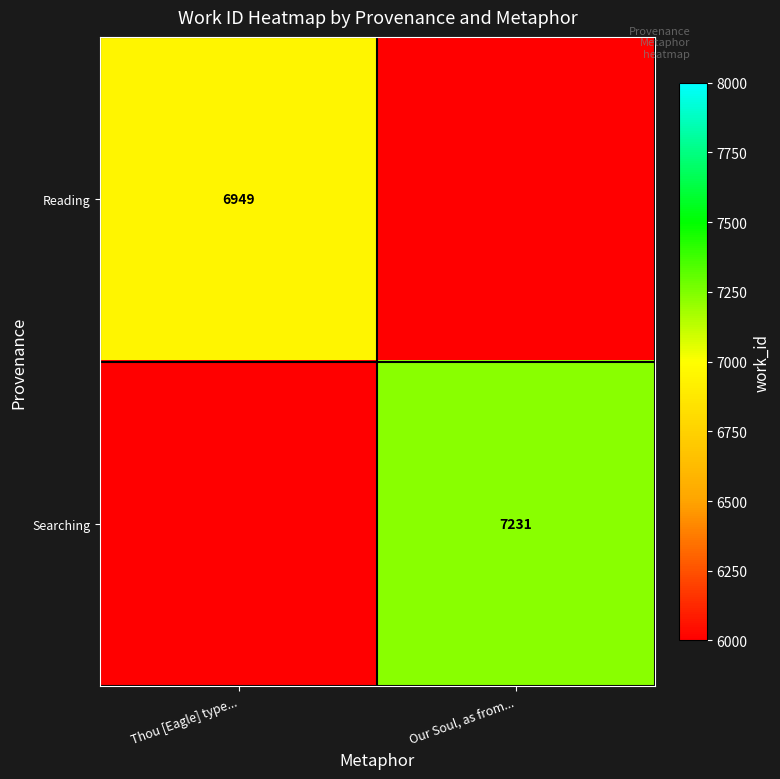

What is the spread (max minus min) of values at Thou [Eagle] type...?

6949